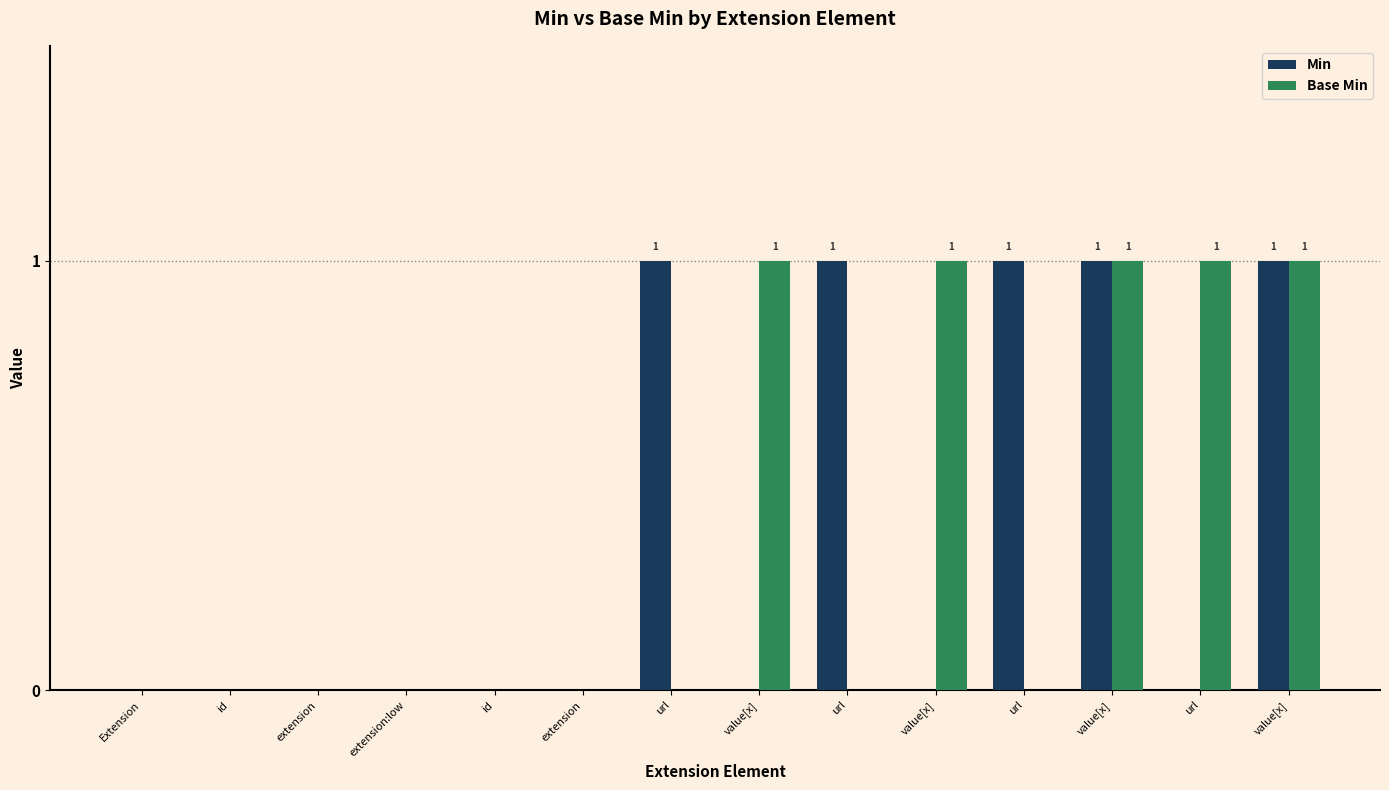

What is the difference between the second highest and minimum values in the Base Min series?

1